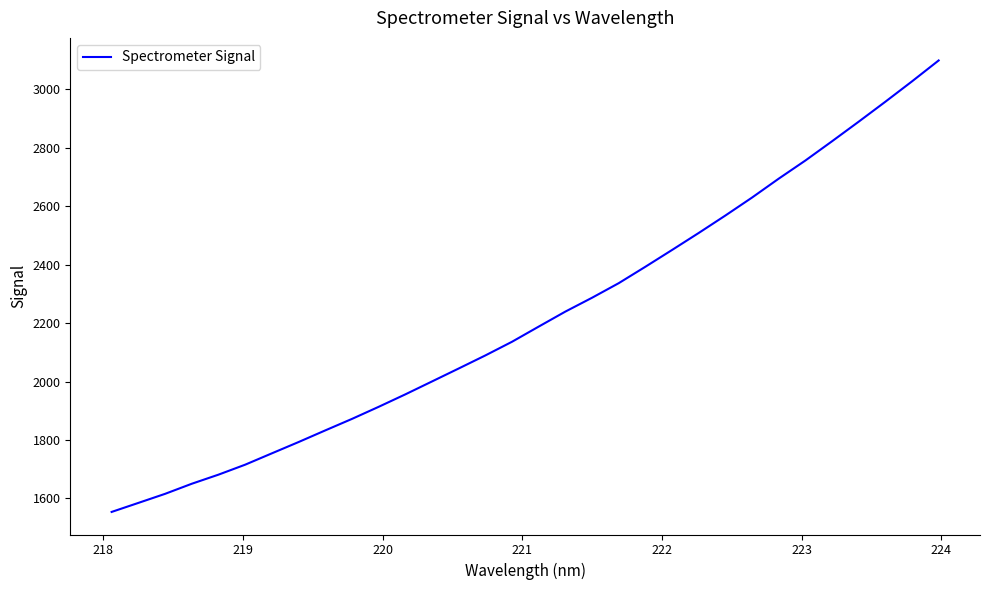

Does the chart have visible grid lines?

No